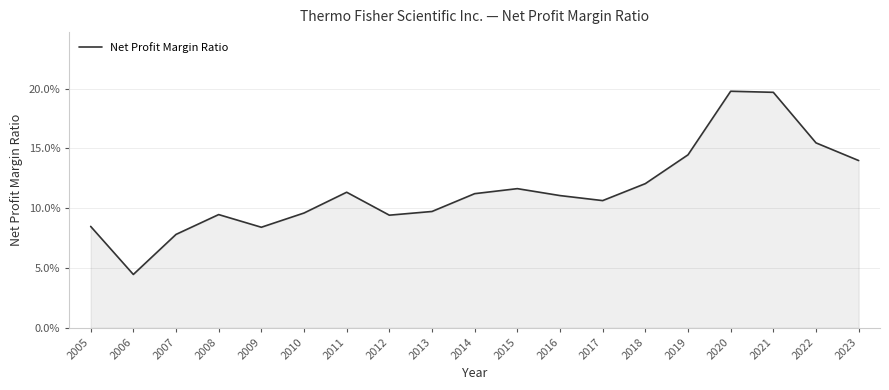

Does the chart display data point markers on the line(s)?

No